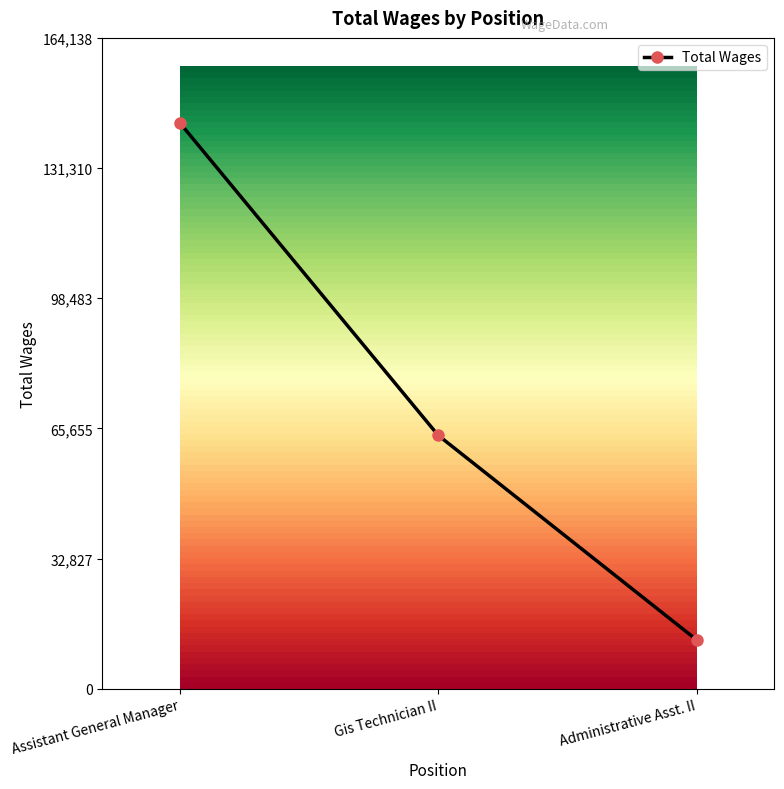

Count the number of categories in the chart.

3